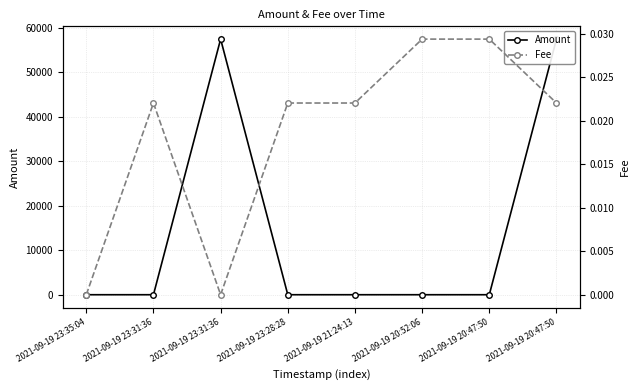

At which label is Amount closest to 28750?

2021-09-19 23:31:36